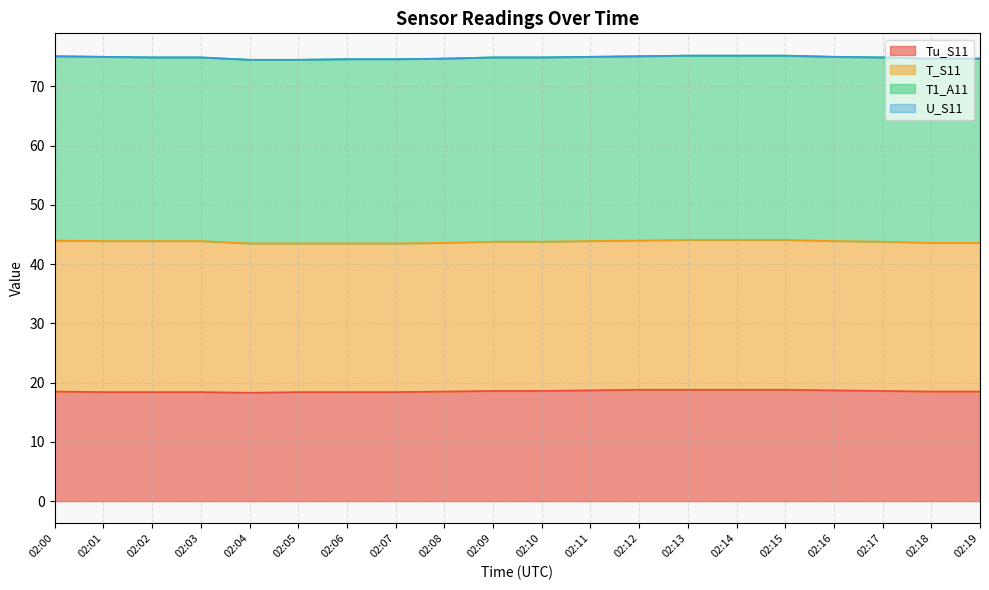

Reading left to right, transcribe all the data shown in this chart.

Tu_S11: 02:00=18.5	02:01=18.4	02:02=18.4	02:03=18.4	02:04=18.3	02:05=18.4	02:06=18.4	02:07=18.4	02:08=18.5	02:09=18.6	02:10=18.6	02:11=18.7	02:12=18.8	02:13=18.8	02:14=18.8	02:15=18.8	02:16=18.7	02:17=18.6	02:18=18.5	02:19=18.5
T_S11: 02:00=25.5	02:01=25.5	02:02=25.5	02:03=25.5	02:04=25.2	02:05=25.1	02:06=25.1	02:07=25.1	02:08=25.1	02:09=25.2	02:10=25.2	02:11=25.2	02:12=25.2	02:13=25.3	02:14=25.3	02:15=25.3	02:16=25.2	02:17=25.2	02:18=25.1	02:19=25.1
T1_A11: 02:00=31.1	02:01=31.1	02:02=31.0	02:03=31.0	02:04=31.0	02:05=31.0	02:06=31.1	02:07=31.1	02:08=31.1	02:09=31.1	02:10=31.1	02:11=31.1	02:12=31.1	02:13=31.1	02:14=31.1	02:15=31.1	02:16=31.1	02:17=31.1	02:18=31.1	02:19=31.1
U_S11: 02:00=0.0	02:01=0.0	02:02=0.0	02:03=0.0	02:04=0.0	02:05=0.0	02:06=0.0	02:07=0.0	02:08=0.0	02:09=0.0	02:10=0.0	02:11=0.0	02:12=0.0	02:13=0.0	02:14=0.0	02:15=0.0	02:16=0.0	02:17=0.0	02:18=0.0	02:19=0.0